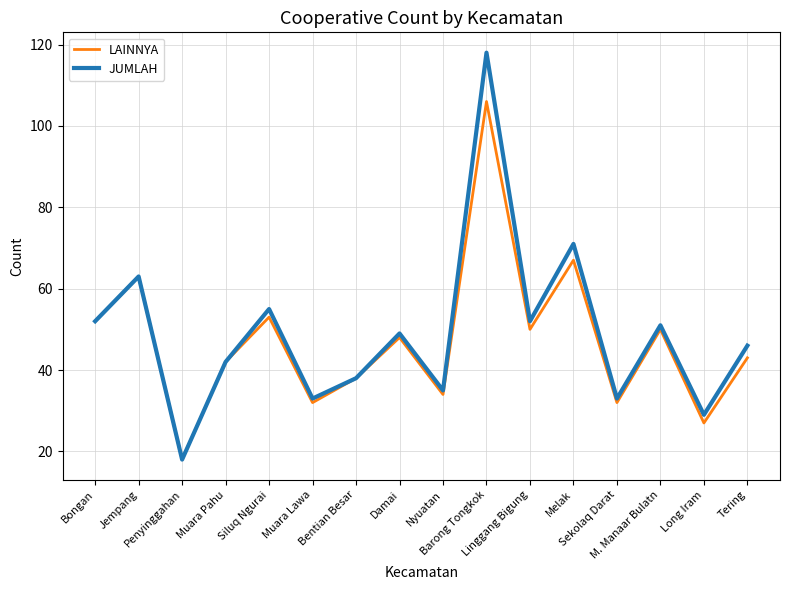

What is the lowest value of the LAINNYA series?

18